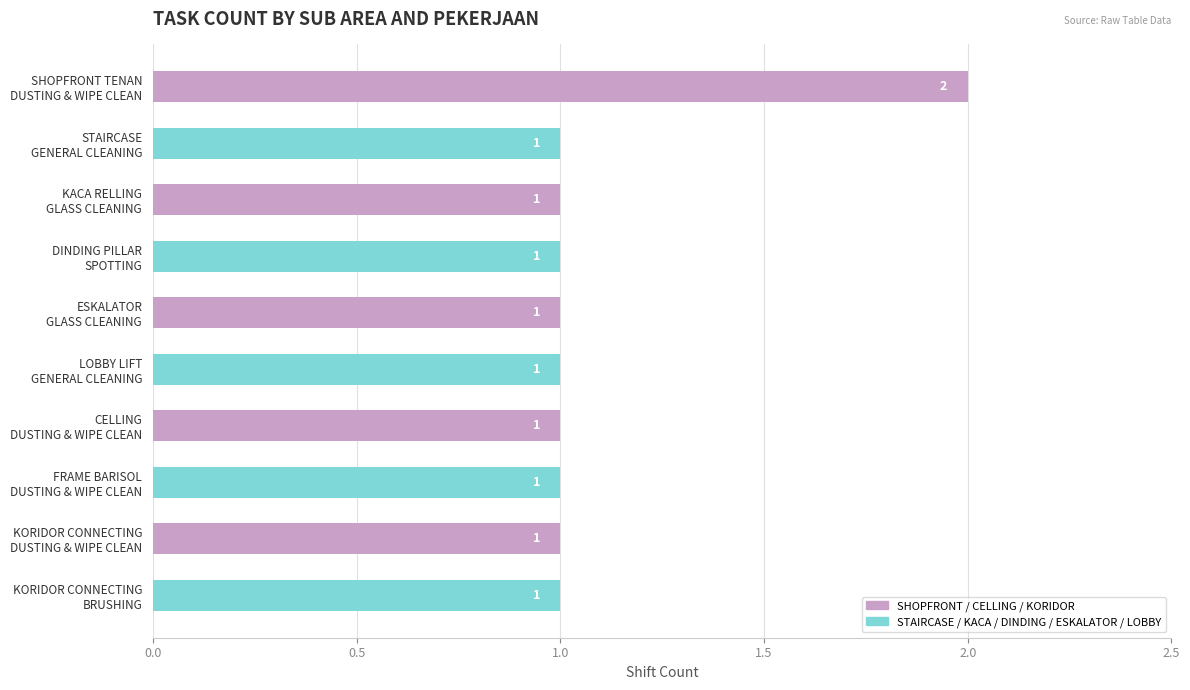

How many data points does each series have?

10